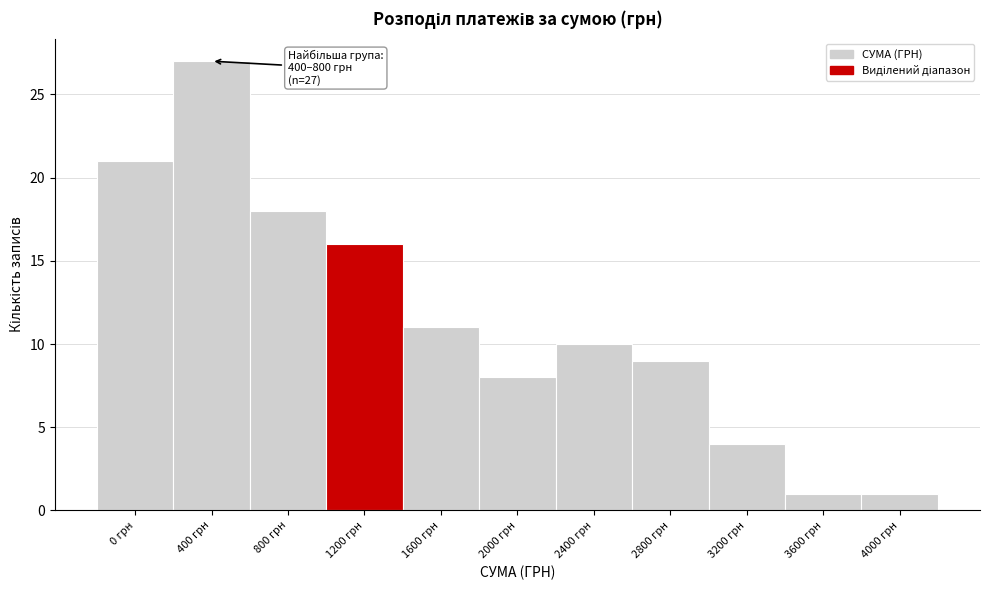

Reading left to right, extract all data points from this chart.

21	27	18	16	11	8	10	9	4	1	1